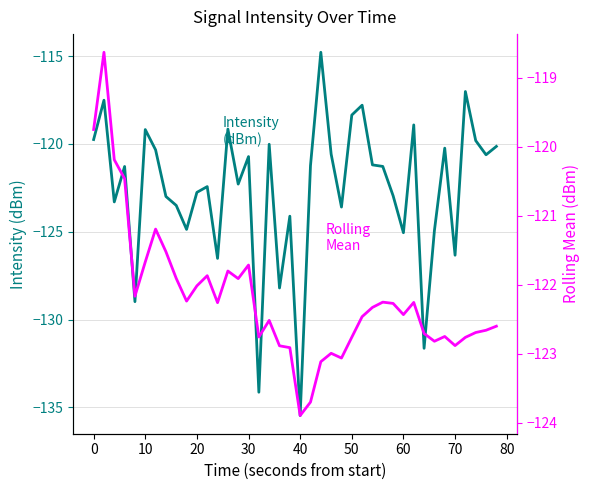

How many interior local valleys does the Rolling Mean (dBm) series have?

10